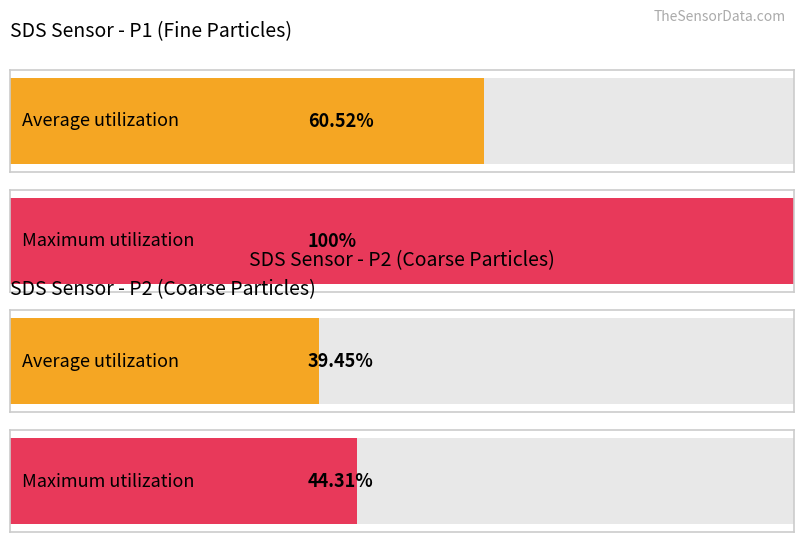

Are the bars horizontal?

Yes